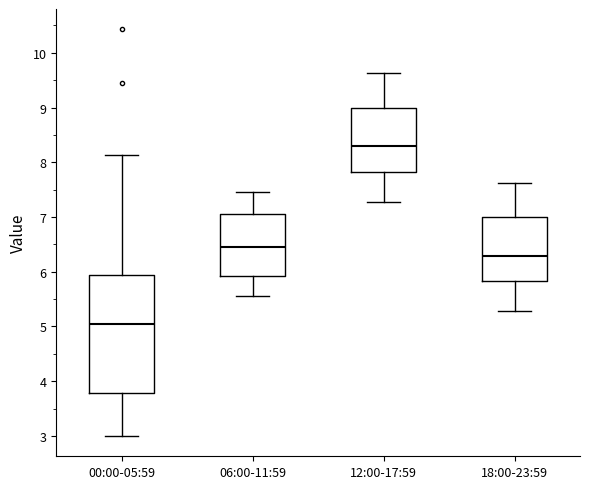

Which box is the tallest, from its lower edge to its upper edge?

00:00-05:59